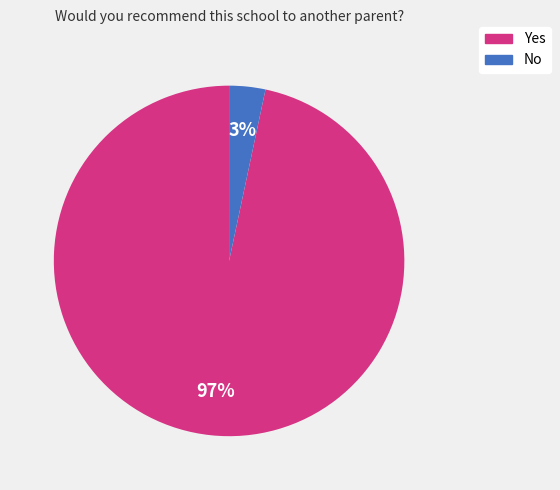

The Yes slice represents 97% of the pie. True or false?

True